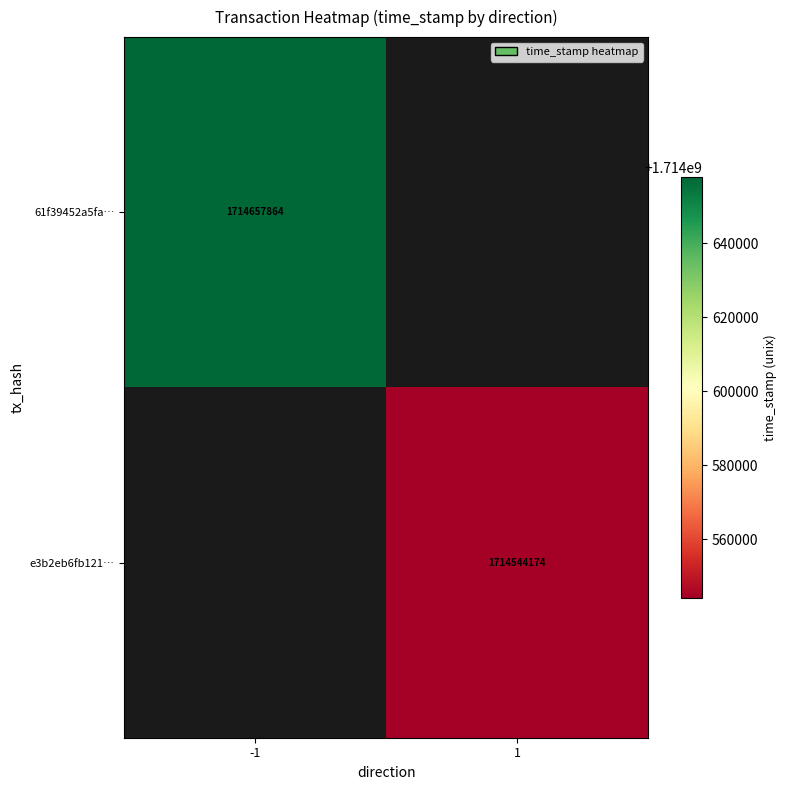

Is it true that e3b2eb6fb121… equals 595207342.4 at 1?

False